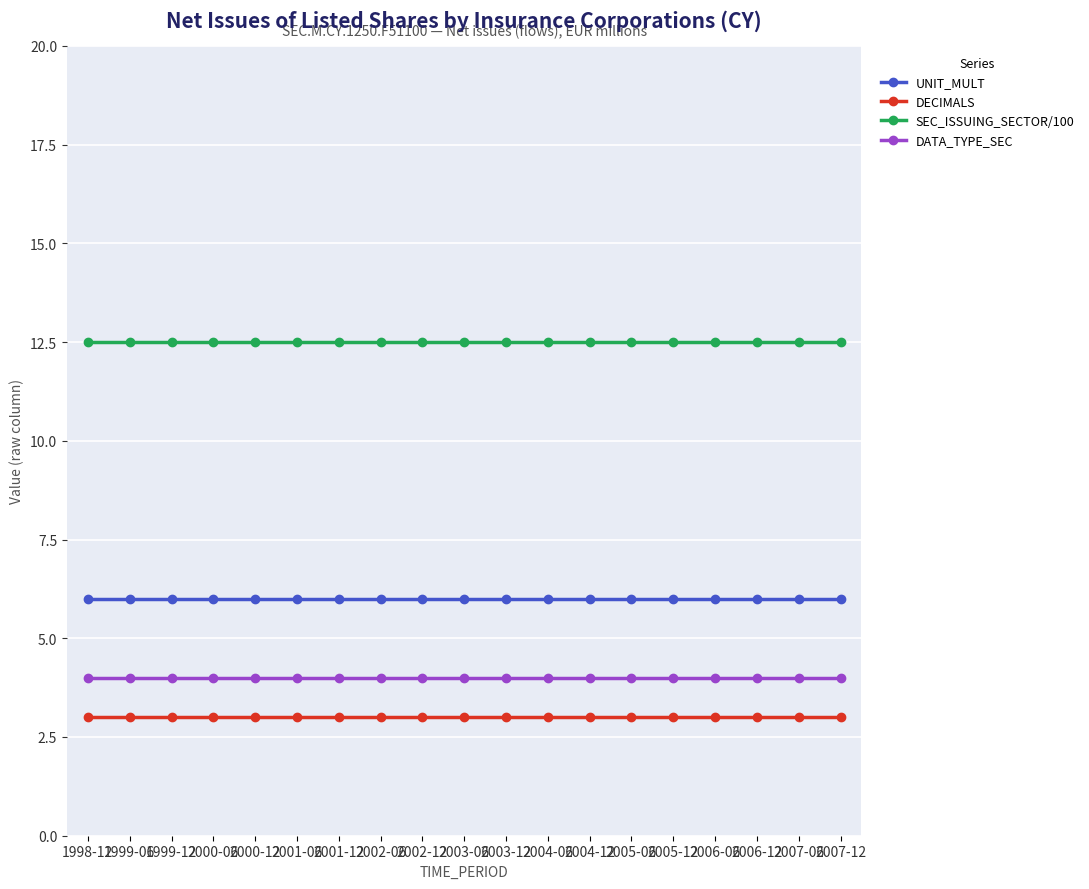

True or false: UNIT_MULT and DECIMALS cross at least once.

False